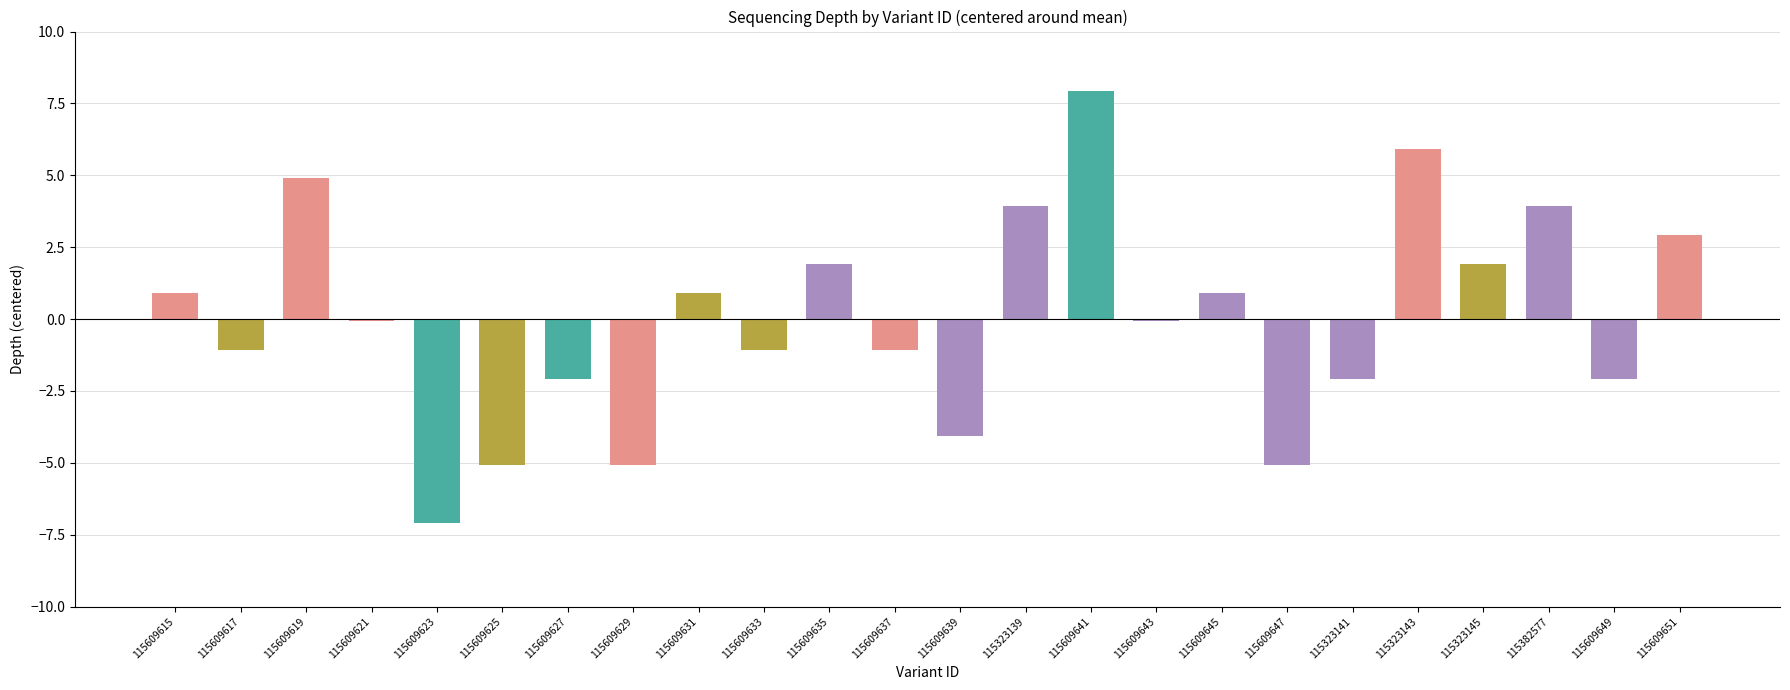

What is the value of the 8th bar from the left?

-5.1